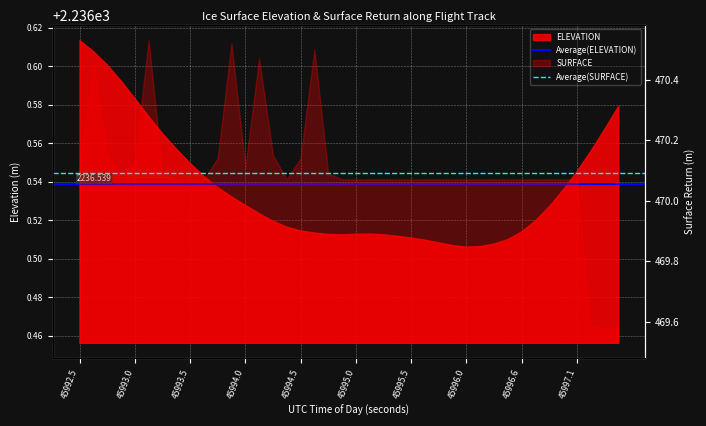

What is the value of the Average(SURFACE) point at the 1st from the left?

470.1